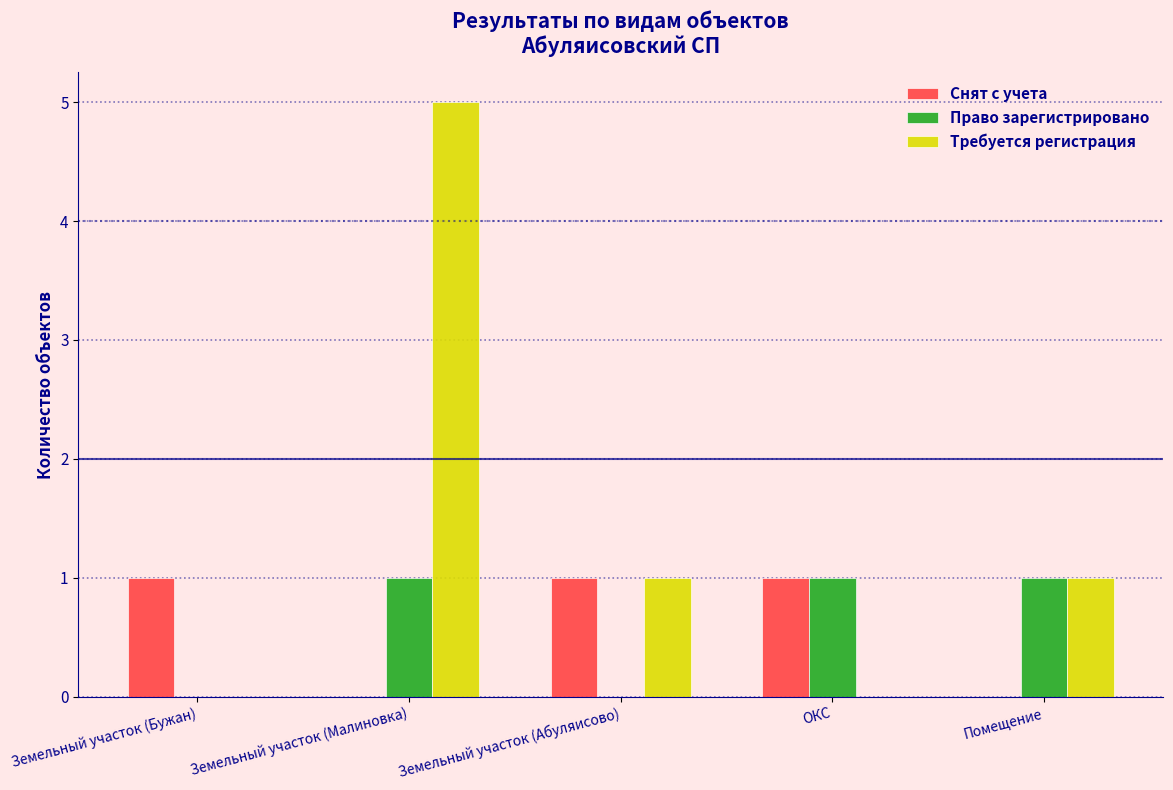

What is the approximate value of Право зарегистрировано at Помещение?

1